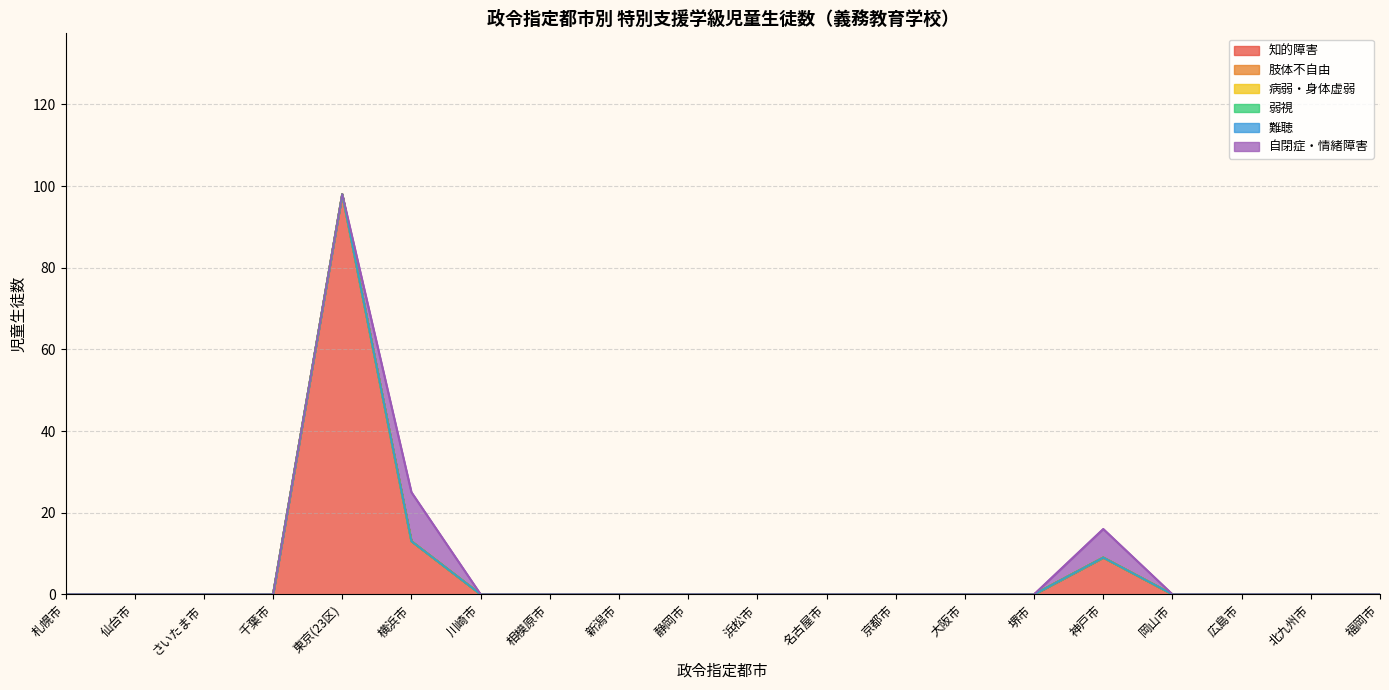

How many lines are shown in the chart?

6